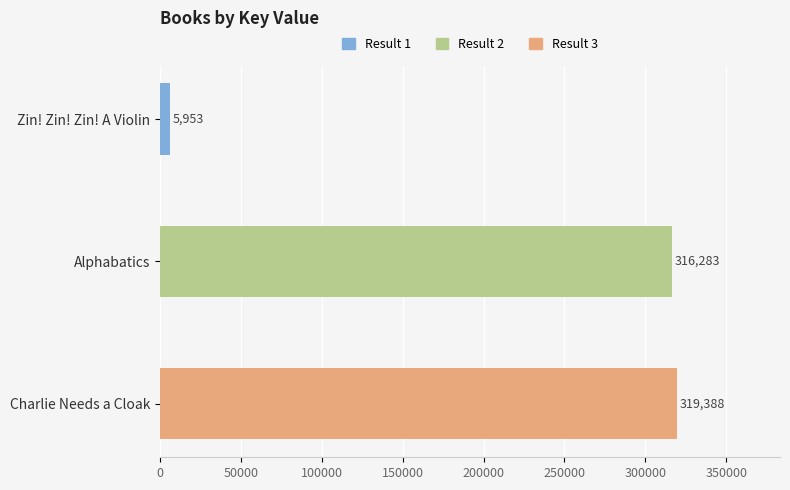

Which category has the lowest value across all series?

Zin! Zin! Zin! A Violin